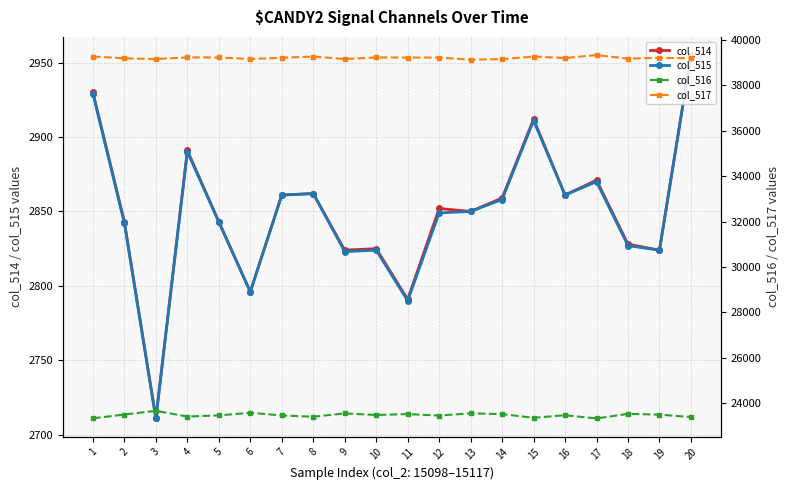

What is the sum of the col_516 values at 1 and 6?

46898